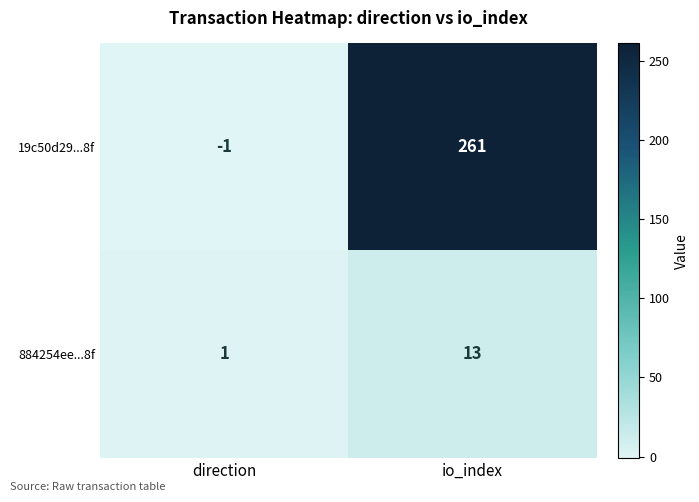

How many values in the 884254ee...8f series are below 13?

1